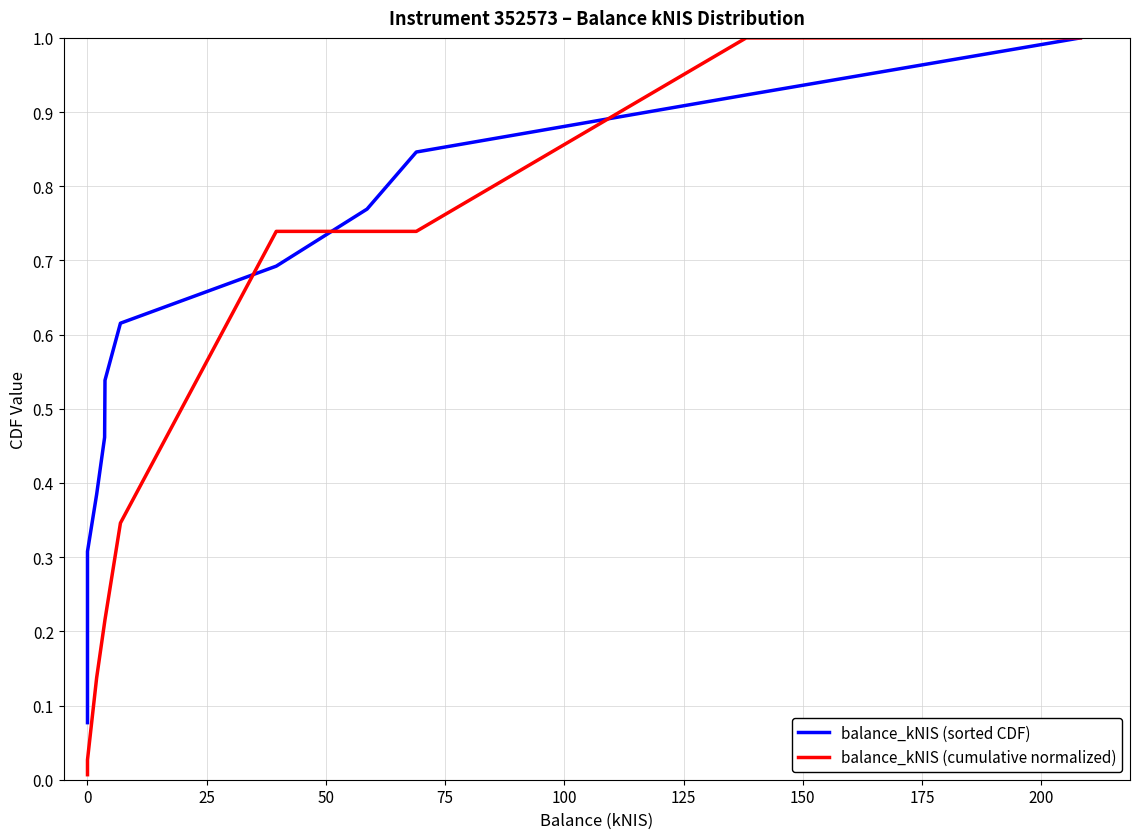

Is it true that balance_kNIS (cumulative normalized) equals 0.0 at 0?

False